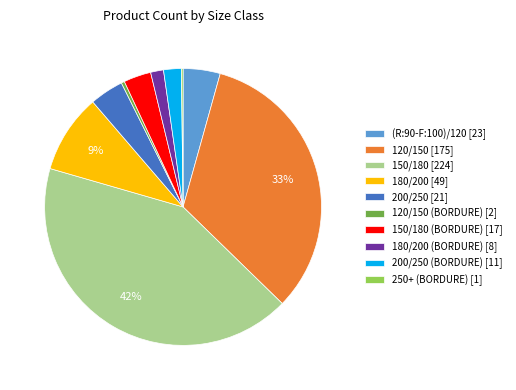

To the nearest percent, what portion does 180/200 [49] represent?

9%